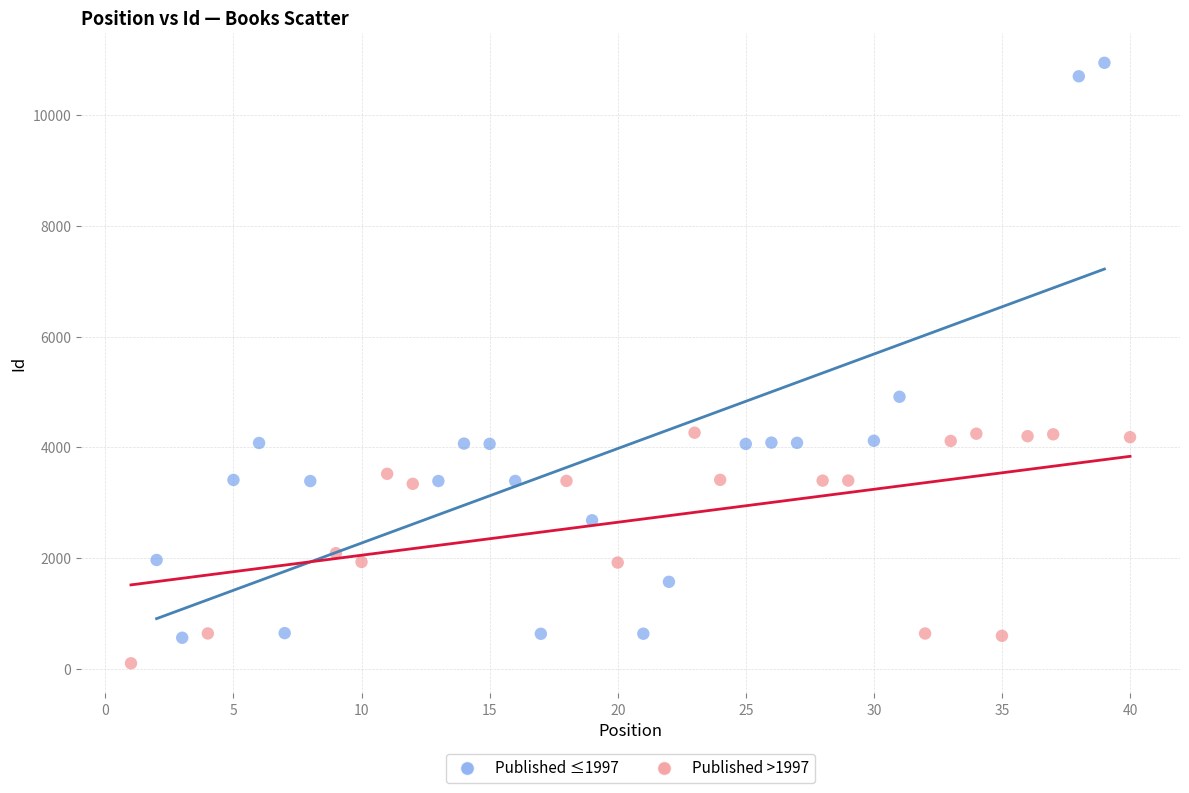

Which series contains the highest Y value?

Published ≤1997